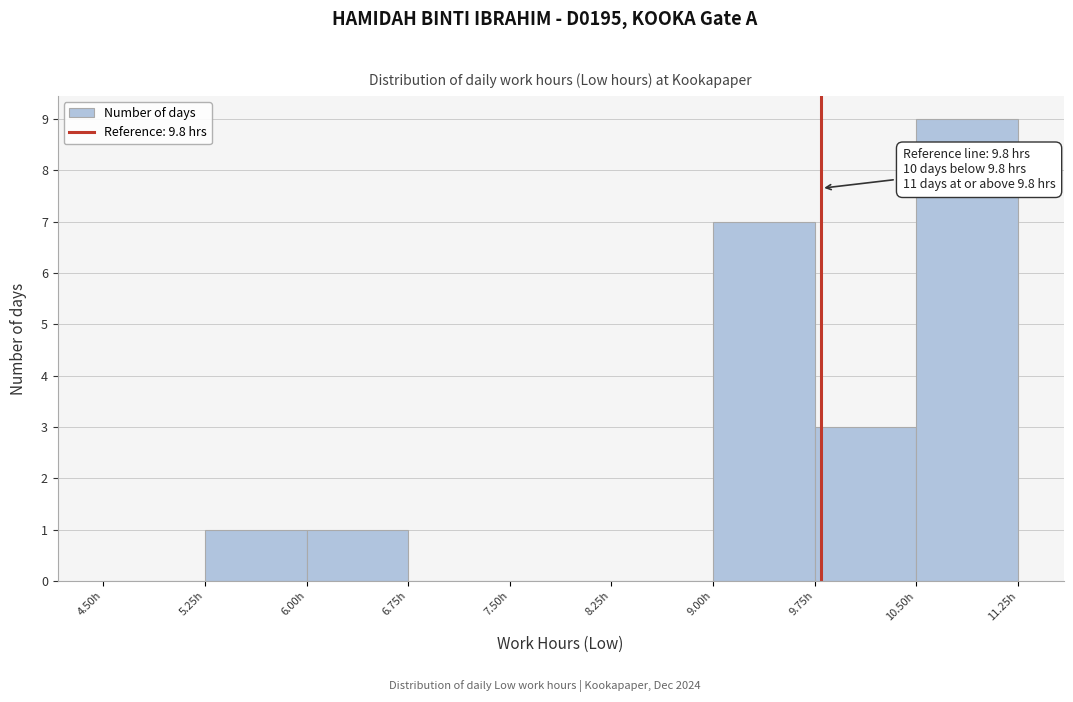

Over which range of the x-axis is the bar tallest?

10.50 to 11.25